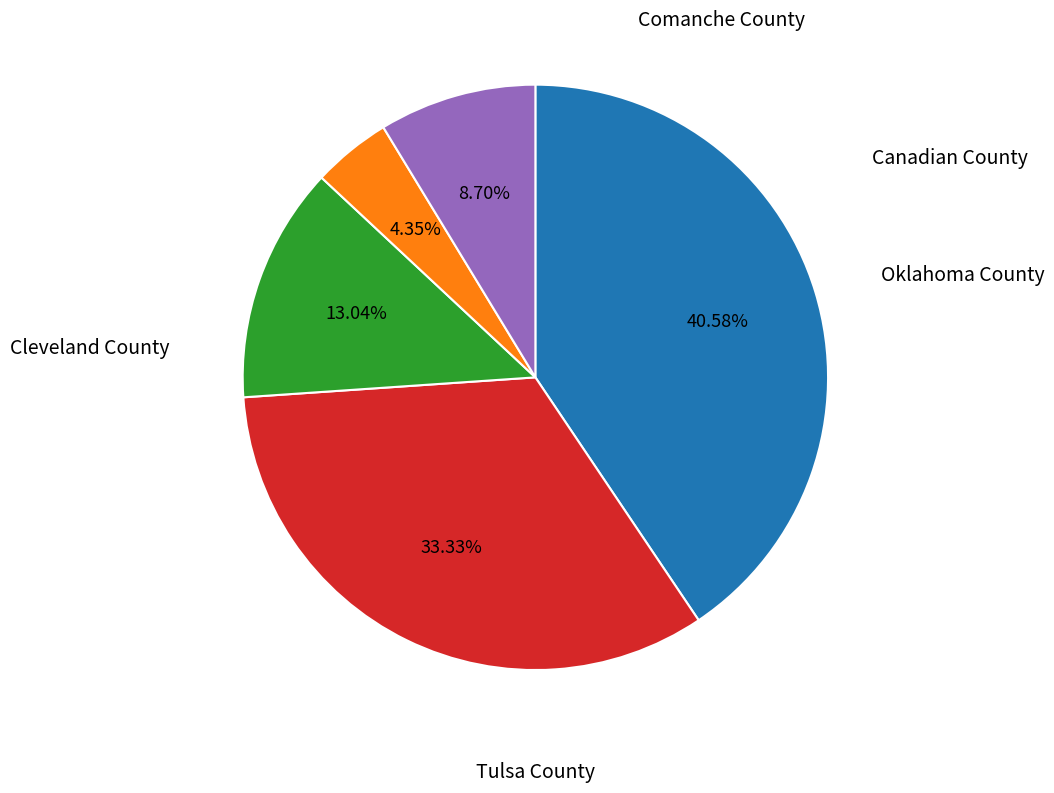

Is there a majority slice in this chart?

No